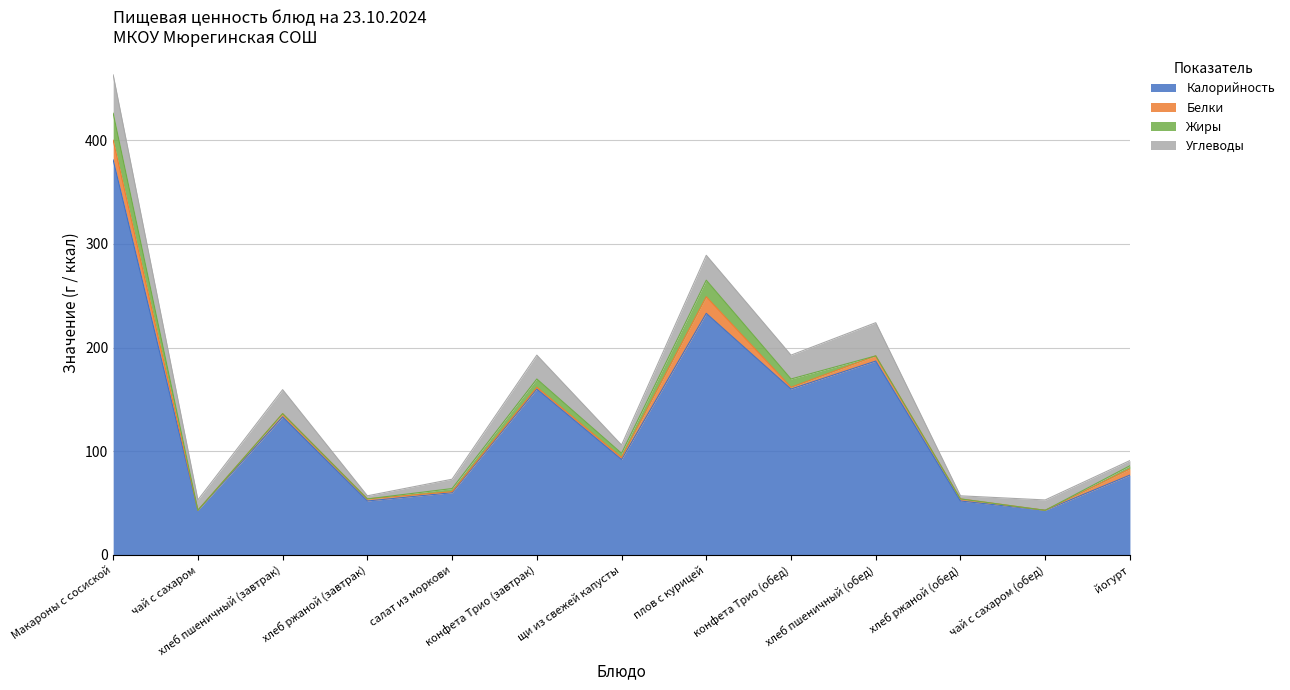

True or false: Калорийность and Белки intersect in this chart.

False